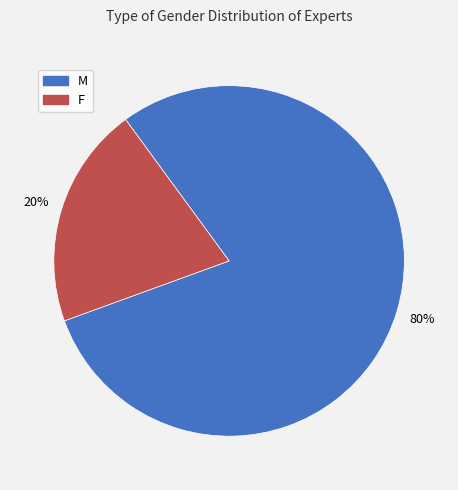

What is the smallest slice in the pie chart?

F